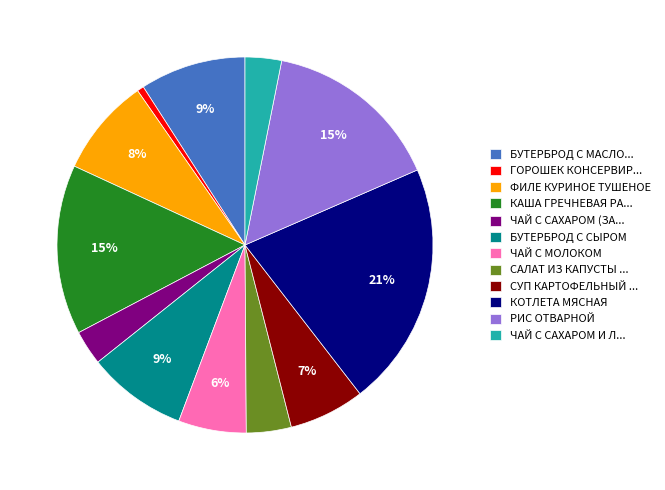

To the nearest percent, what is the difference between the largest and smallest slice percentages?

20%